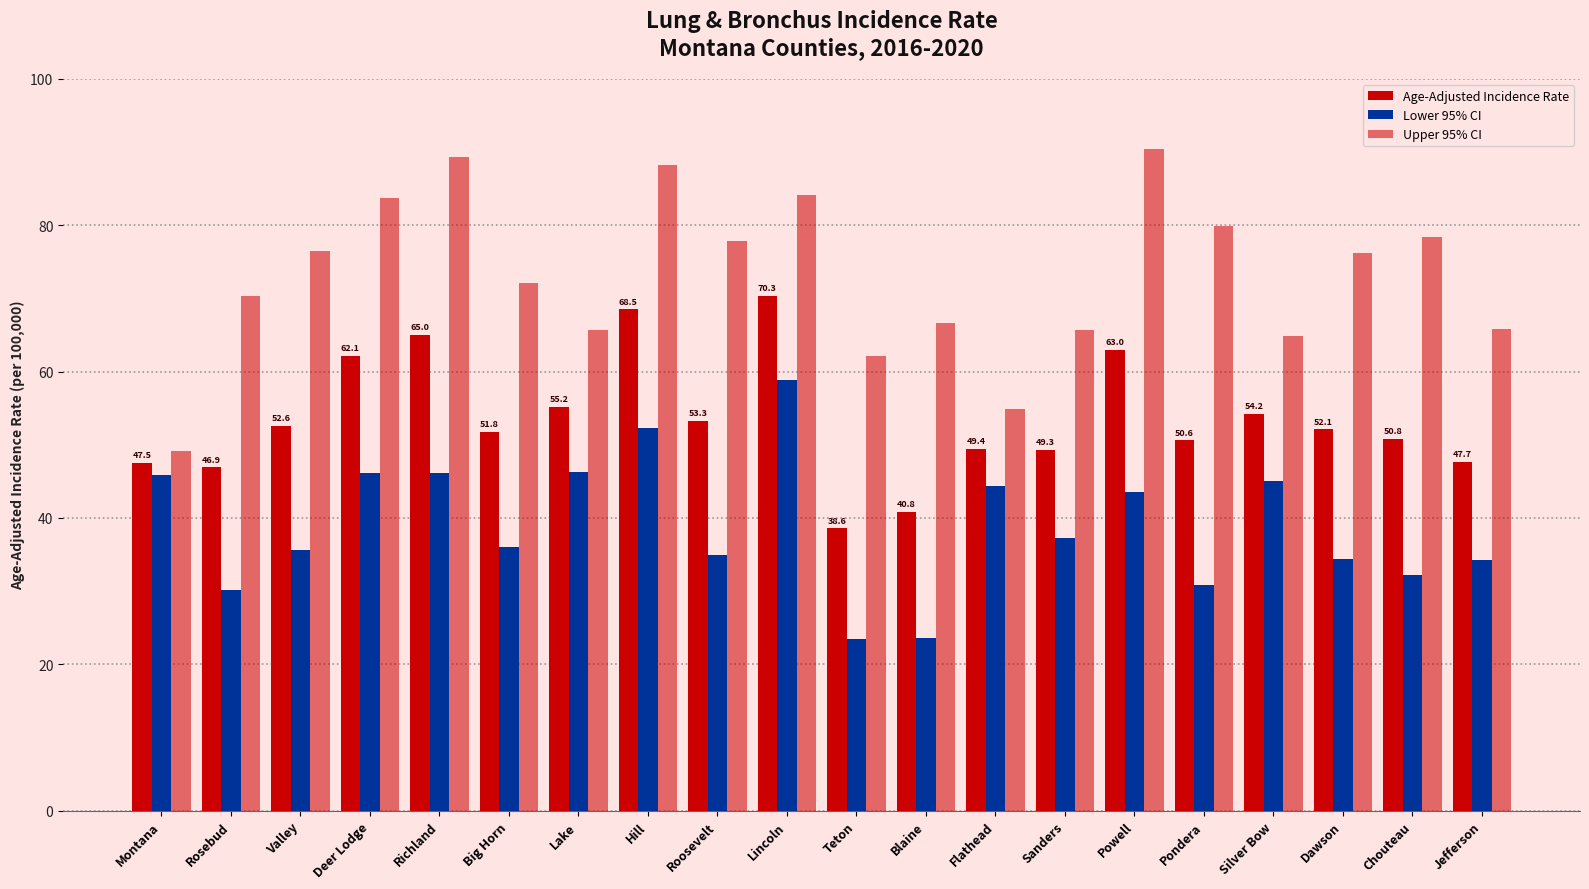

Count the number of data series in this chart.

3